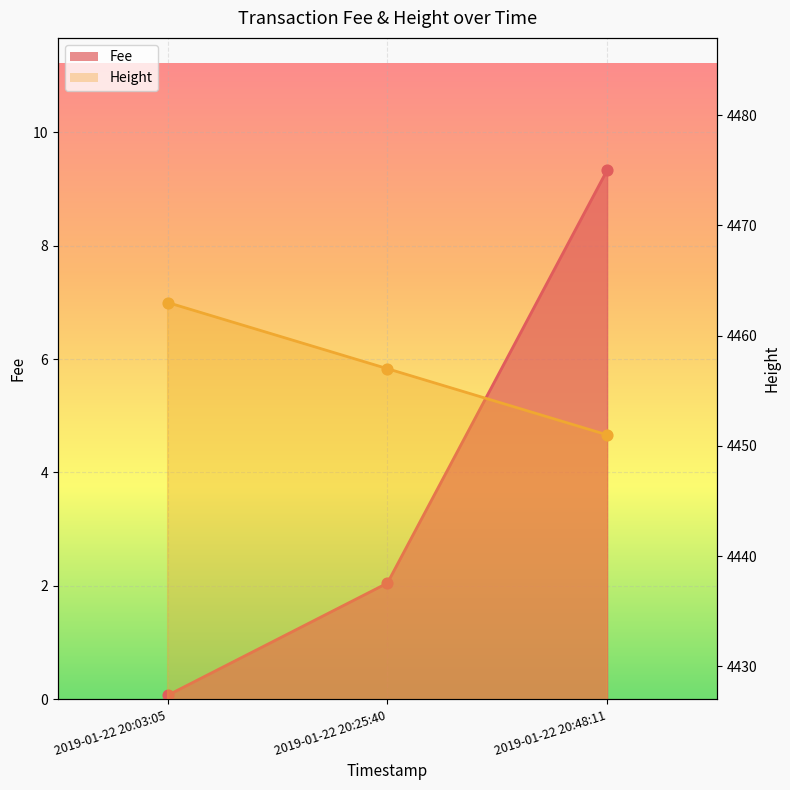

At which category is the sum across all series the highest?

2019-01-22 20:03:05